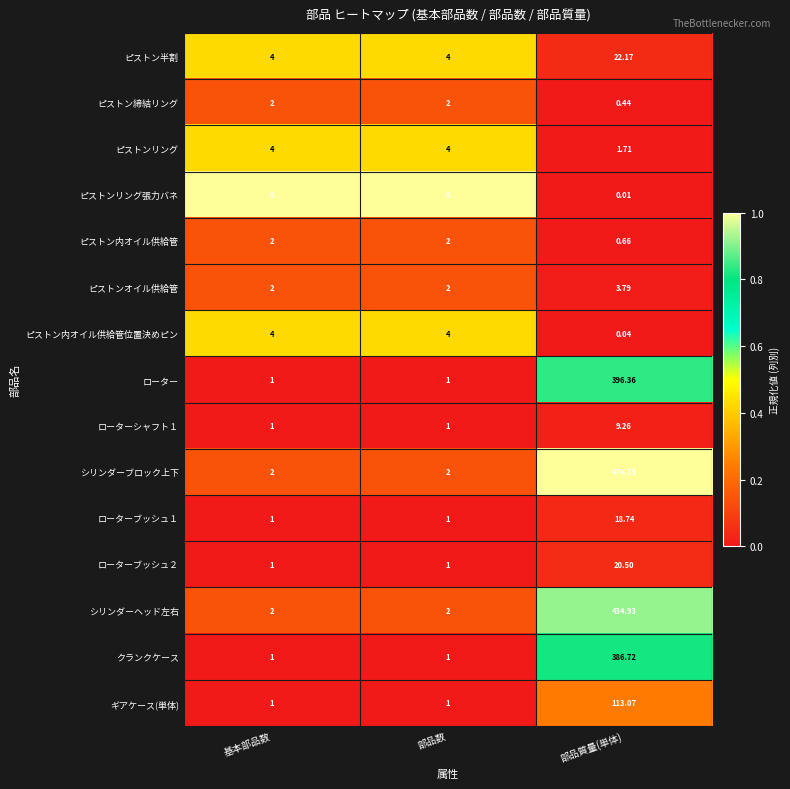

At which label is ピストン内オイル供給管 closest to 1?

部品質量(単体)